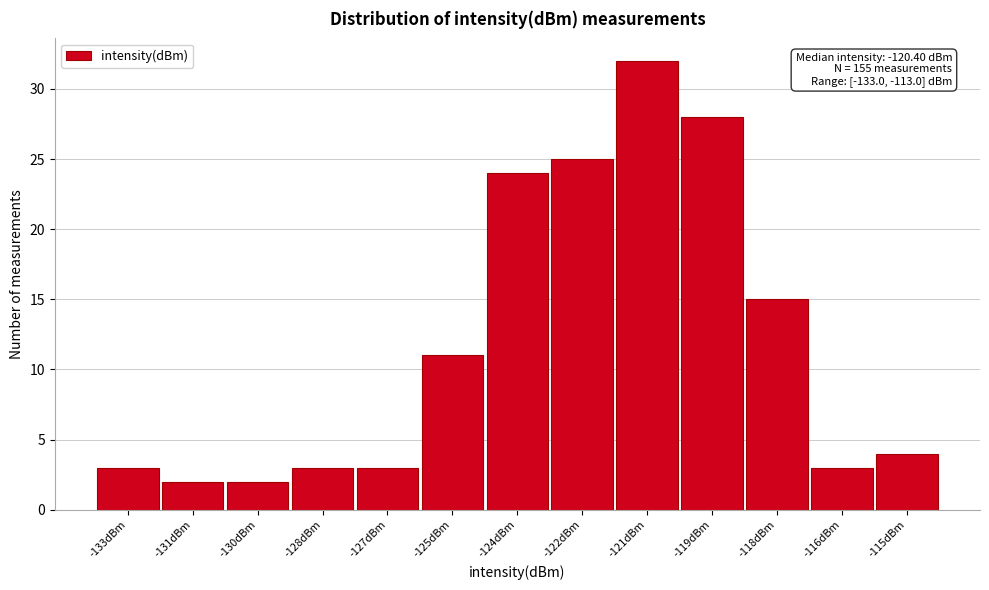

Reading left to right, transcribe all the data shown in this chart.

3	2	2	3	3	11	24	25	32	28	15	3	4